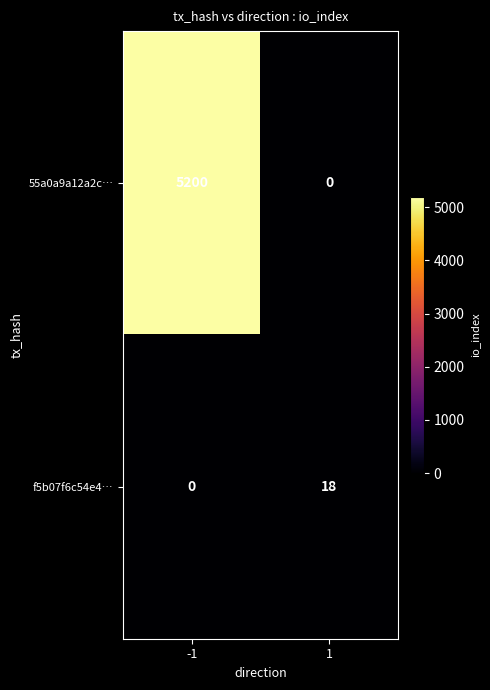

Rank the series by their average value, from highest to lowest.

55a0a9a12a2c…, f5b07f6c54e4…